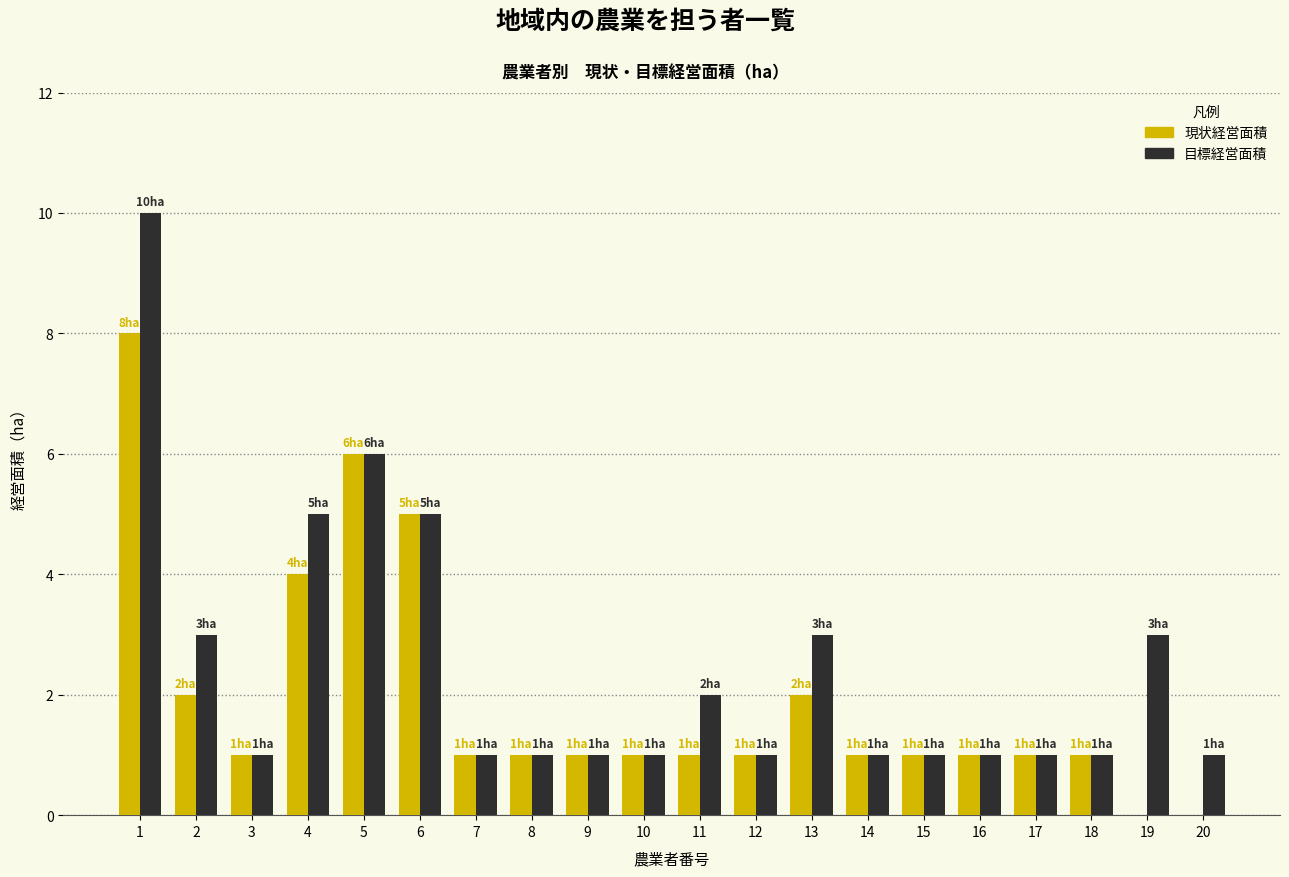

Which series changed the most between 9 and 11?

目標経営面積